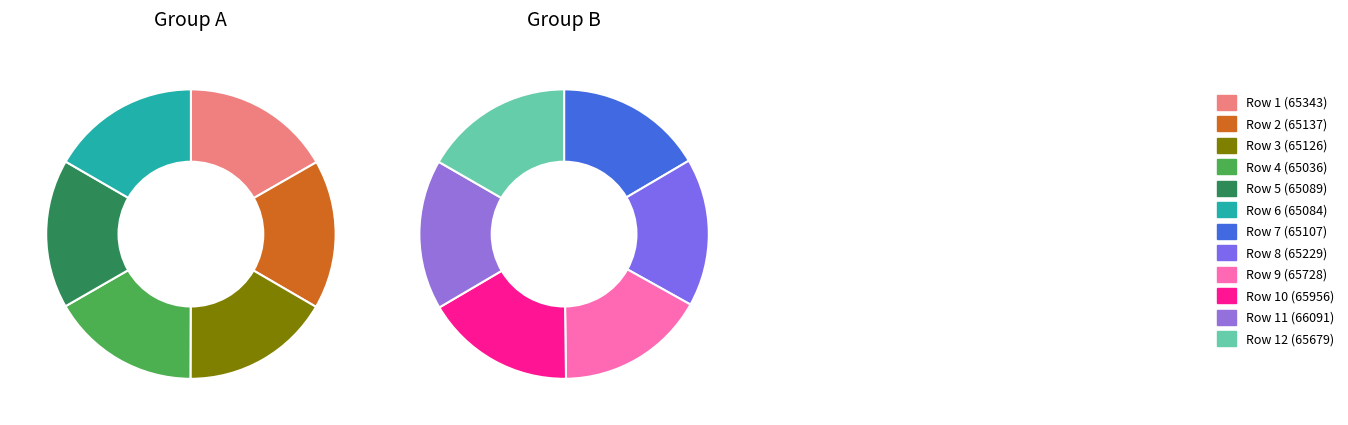

Which has a higher value, 65343 or 65229?

65343